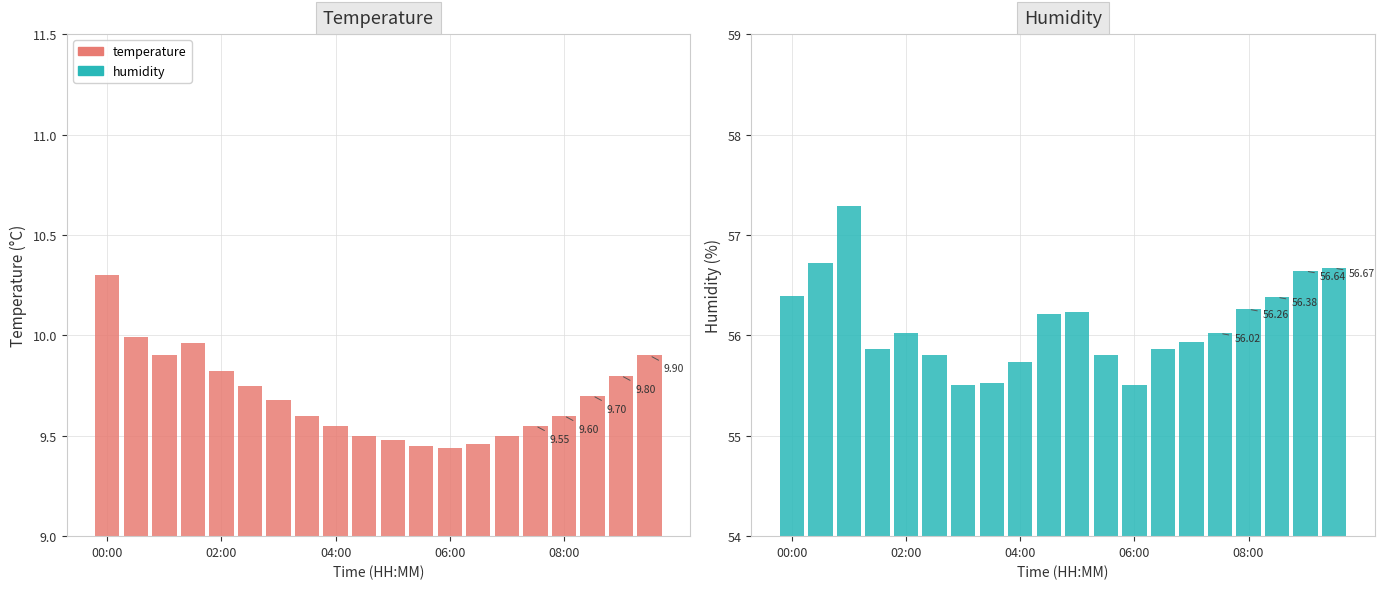

Which category has the lowest value in the temperature series?

06:00